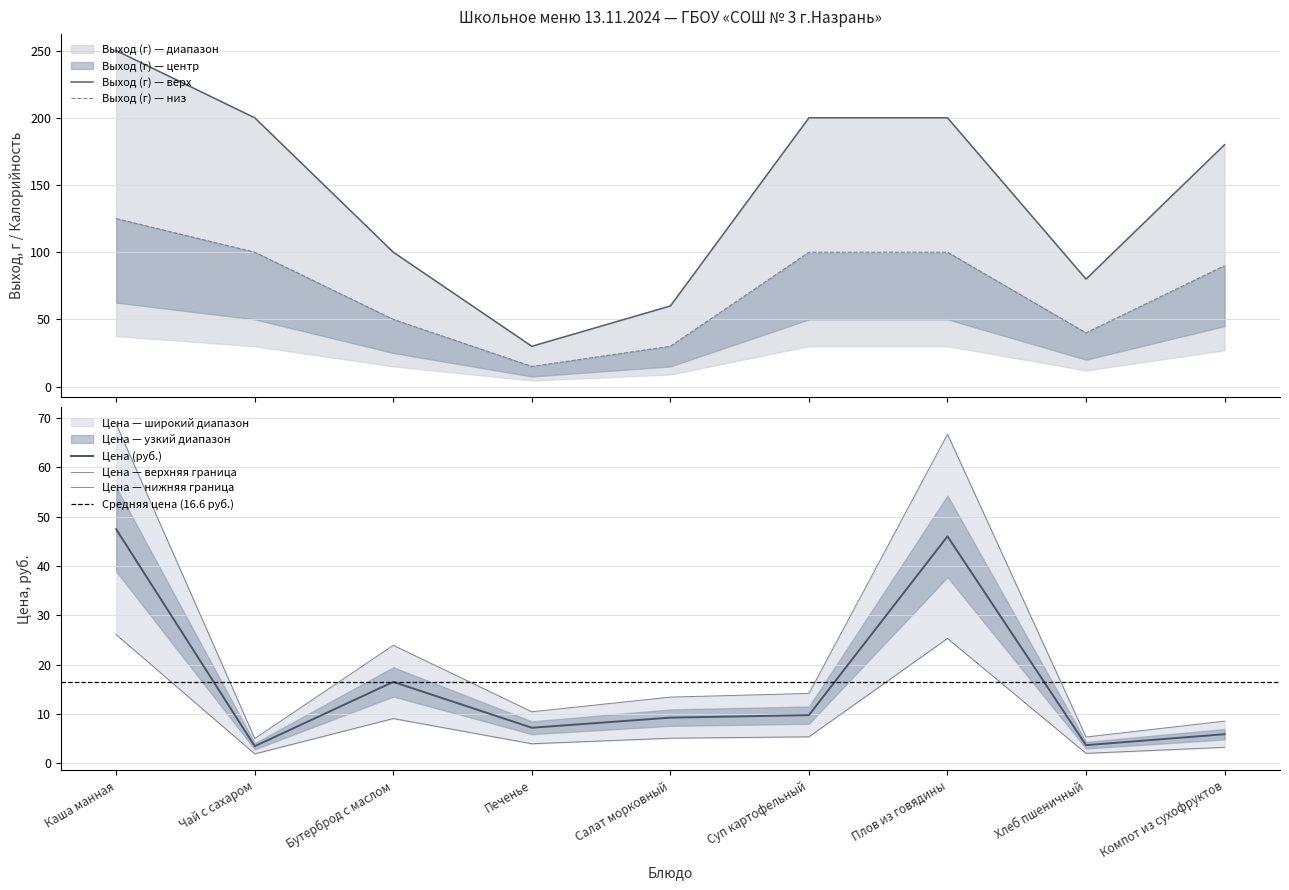

Rank the series by their maximum value, from highest to lowest.

Выход (г), Цена